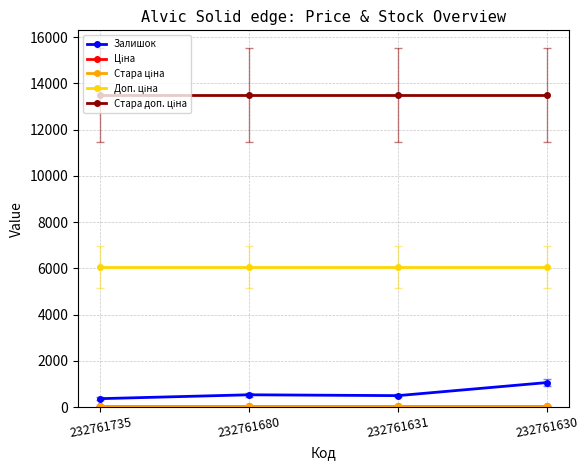

Is this an area chart (filled region under the line)?

No